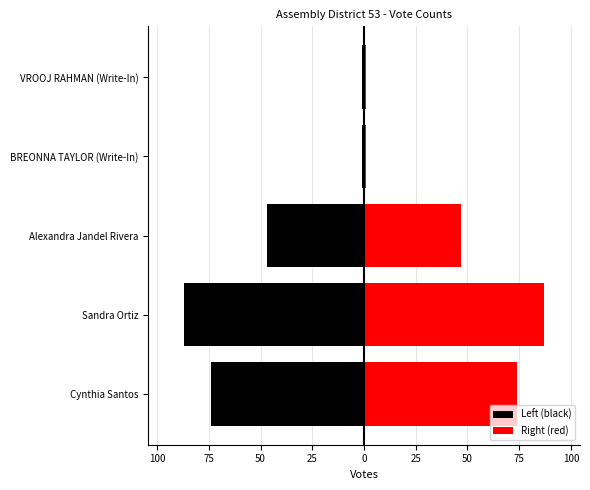

Count the Right (red) values in the range 1 to 74.

4